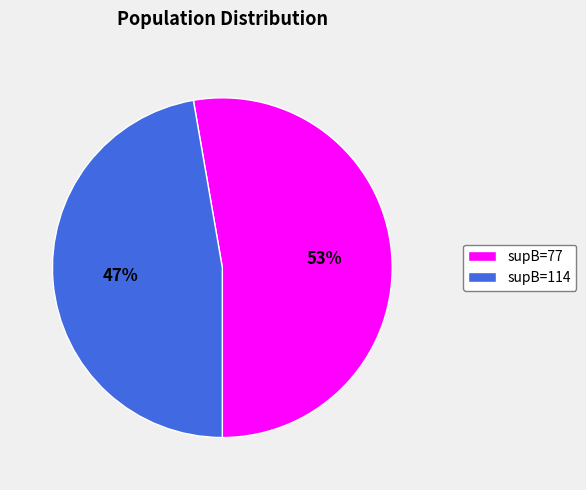

To the nearest percent, what is the combined percentage of supB=77 and supB=114?

100%